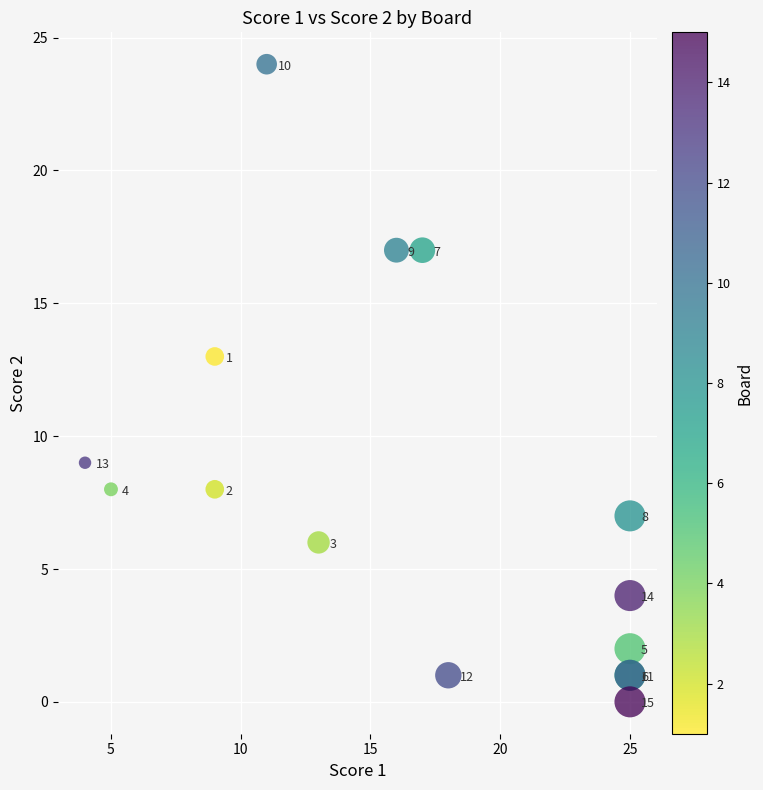

What Y value in the scatter plot is closest to 12?

13